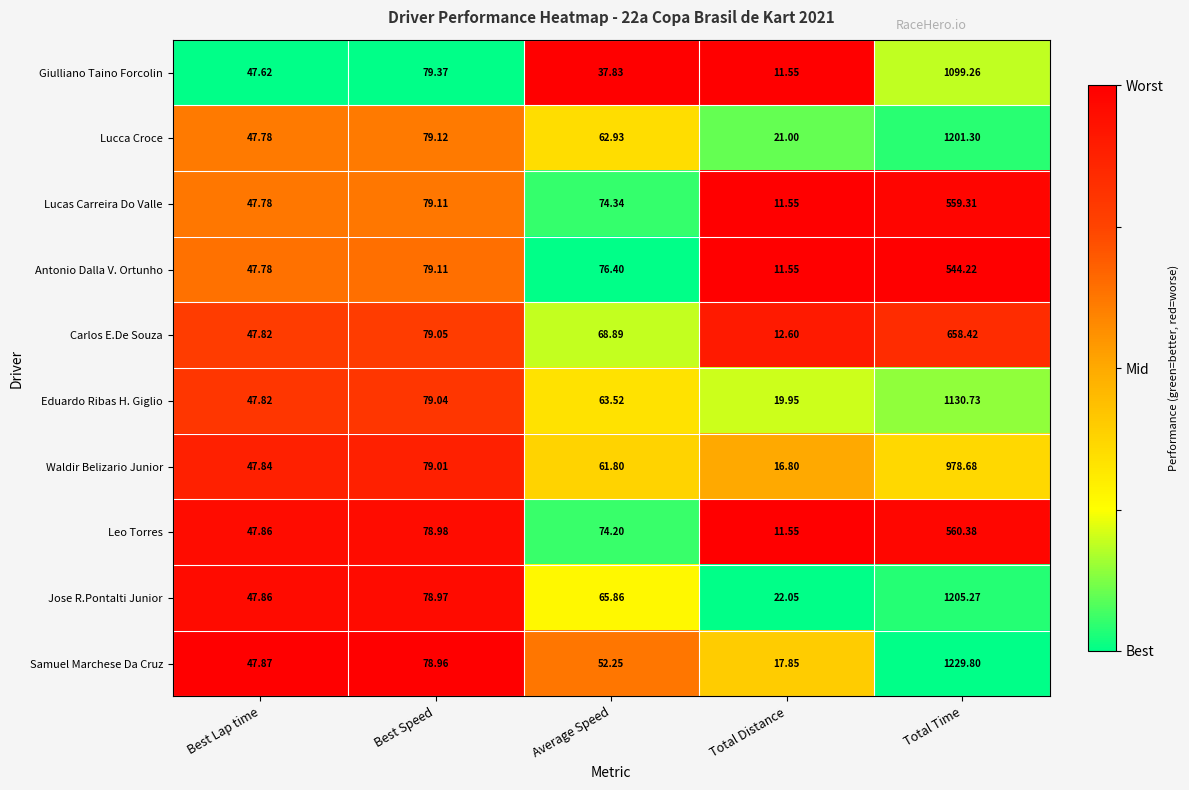

Which series changed the most between Best Lap time and Total Distance?

Leo Torres